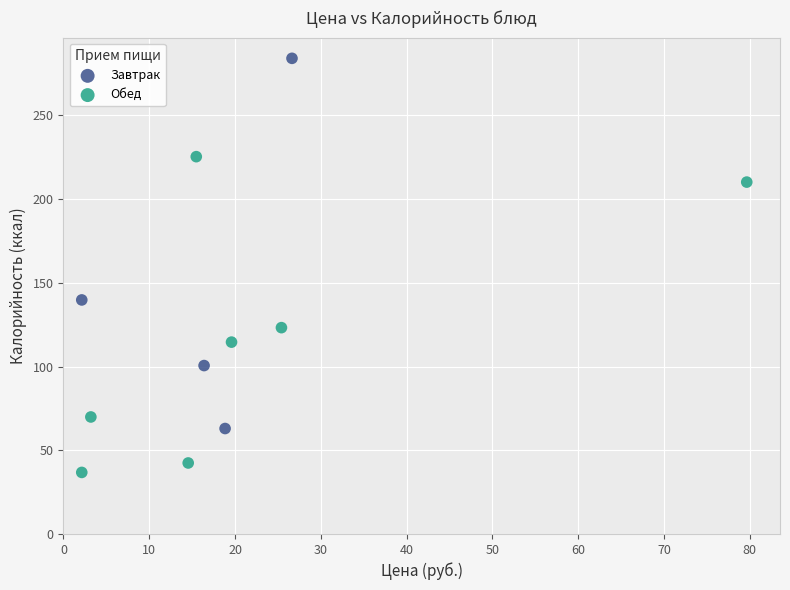

Which series reaches the minimum Y coordinate?

Обед